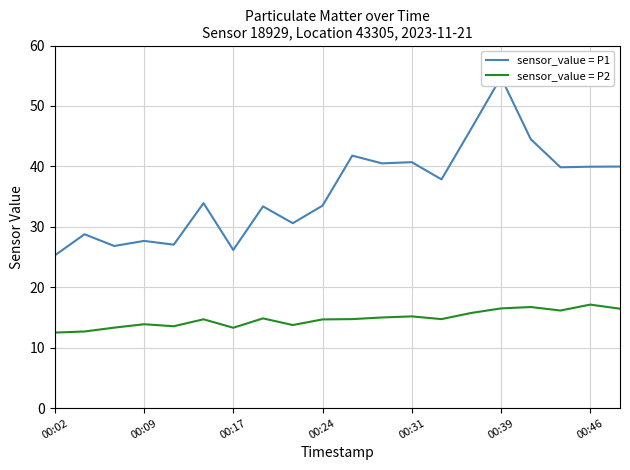

How many interior local valleys does the sensor_value = P1 series have?

7